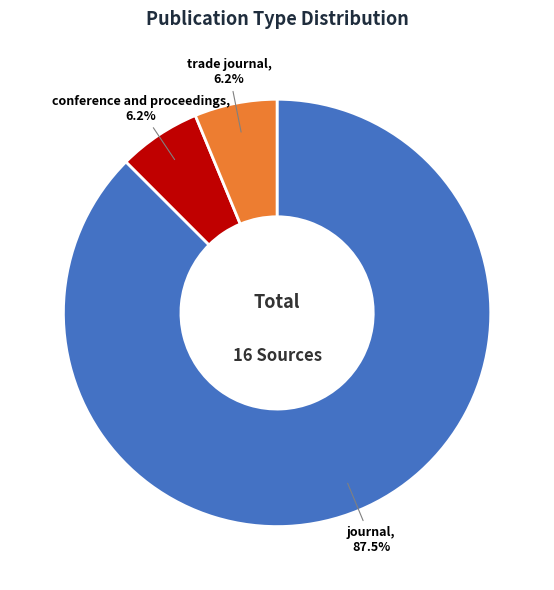

Does any single category account for the majority?

Yes